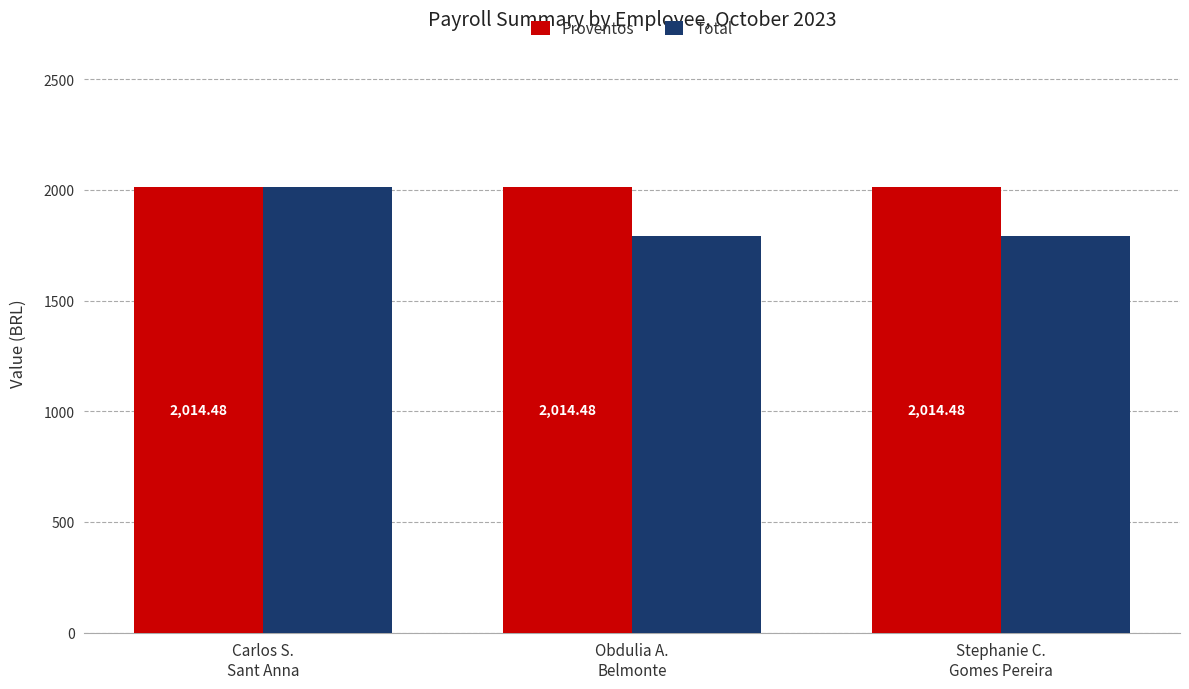

Rank the series by their average value, from highest to lowest.

Proventos, Total